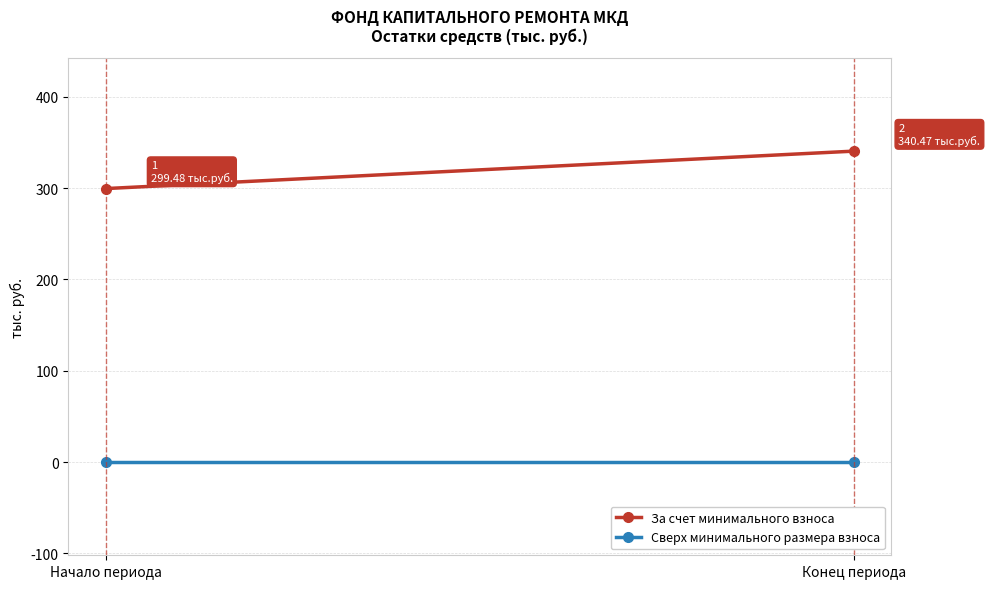

Reading right to left, transcribe all the data shown in this chart.

За счет минимального взноса: 340.5	299.5
Сверх минимального размера взноса: 0.0	0.0